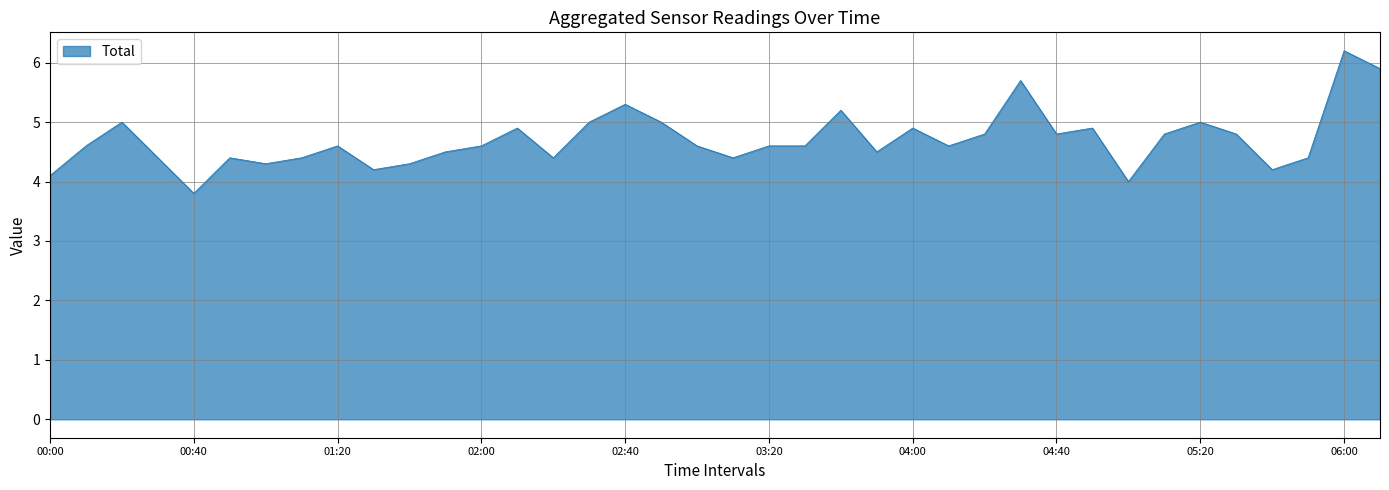

What is the smallest value displayed?

3.8